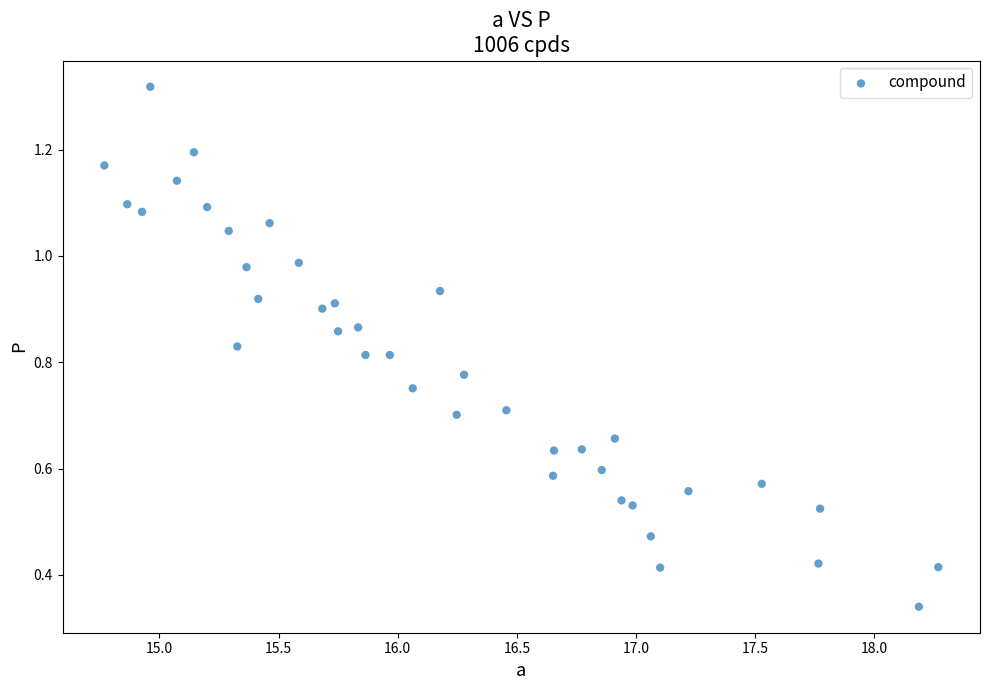

What is the range of X values (max minus min)?

3.5